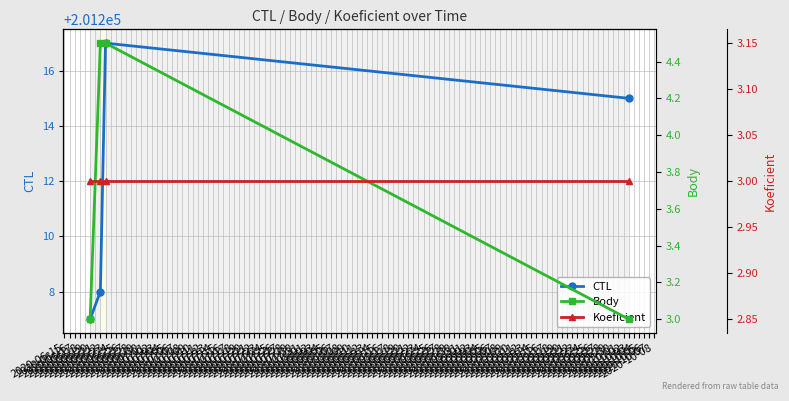

True or false: CTL has more than 1 interior local peaks.

False